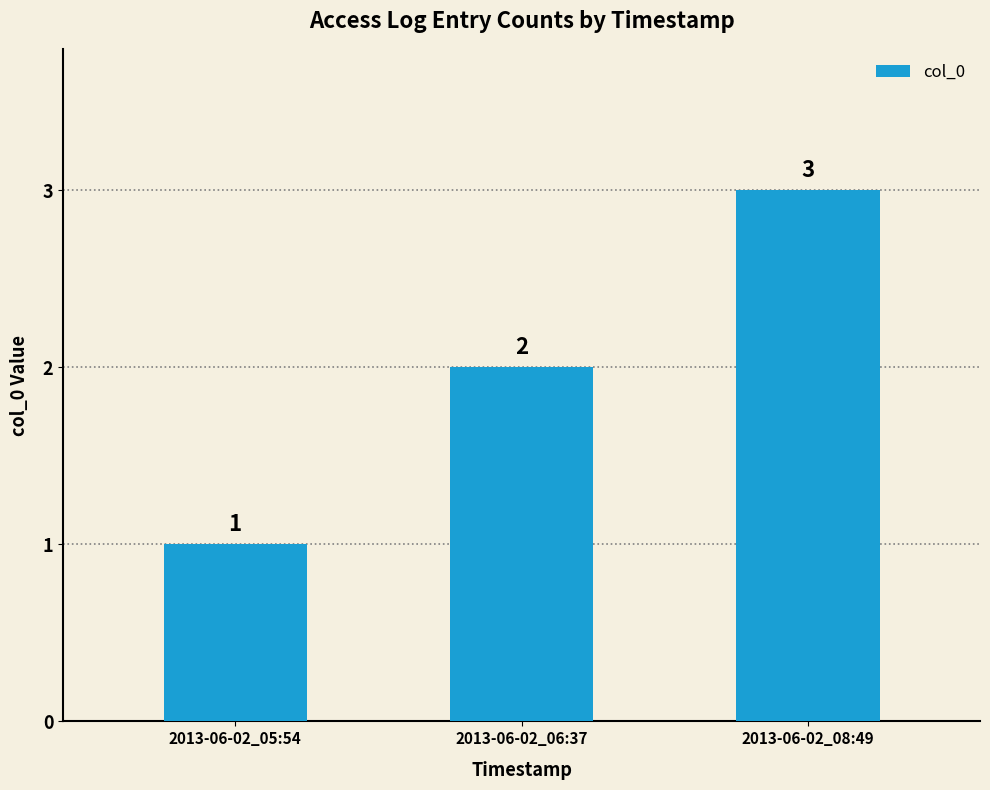

What position from the right is 2013-06-02_05:54?

3